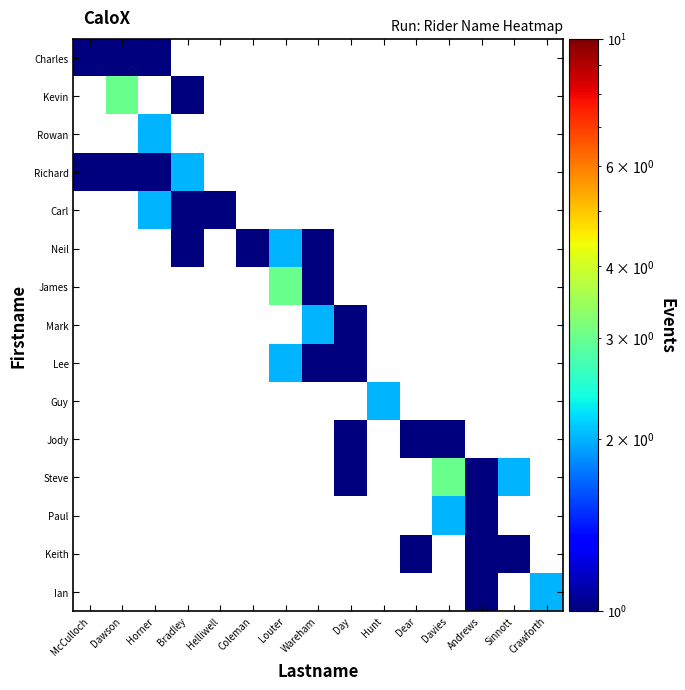

What is the difference between the maximum and second lowest values in the Carl series?

1.0